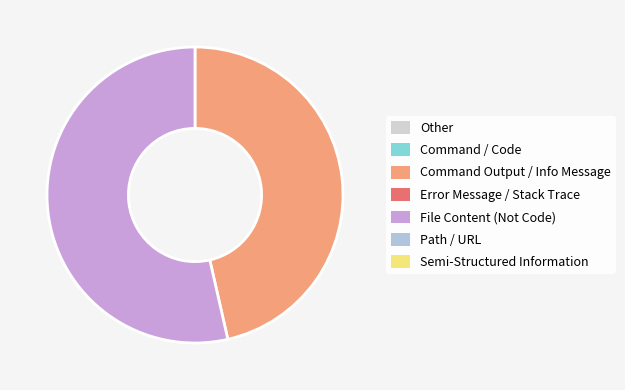

Count the number of slices in the pie.

2